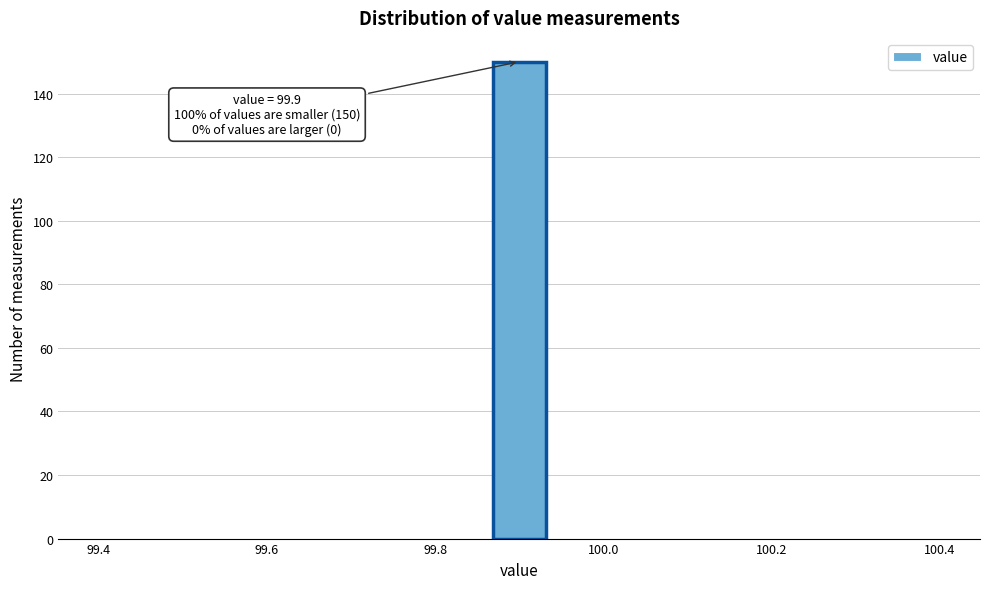

Around what value on the x-axis is the tallest bar? Give the approximate position of its centre, as read against the axis.

99.90